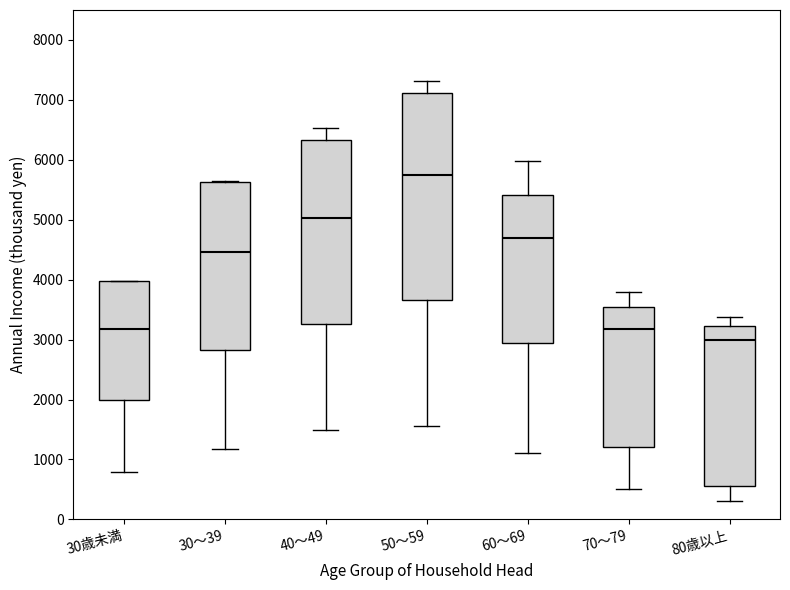

Where is the lower edge of the box for 60～69 on the y-axis? The values are not printed on the chart, so give them approximately, as read against the axis.

3000